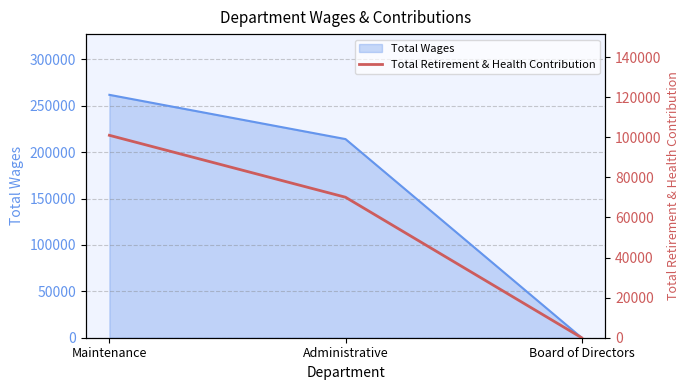

Between Administrative and Board of Directors, which is larger?

Administrative